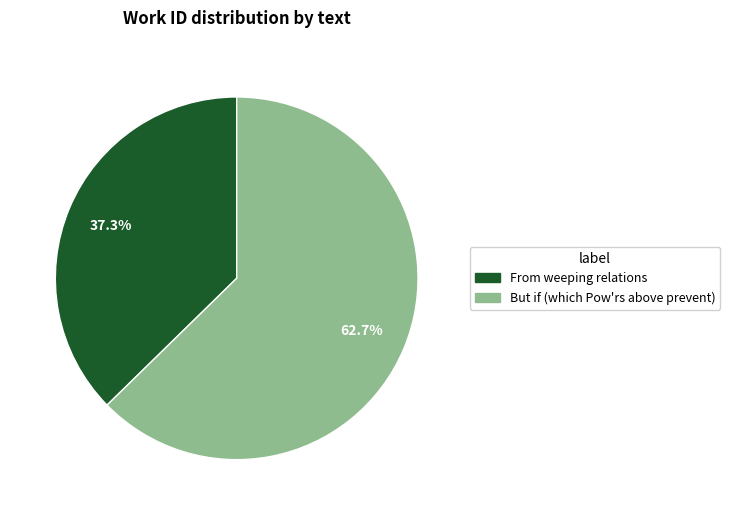

What percentage is NOT represented by From weeping relations?

62.7%